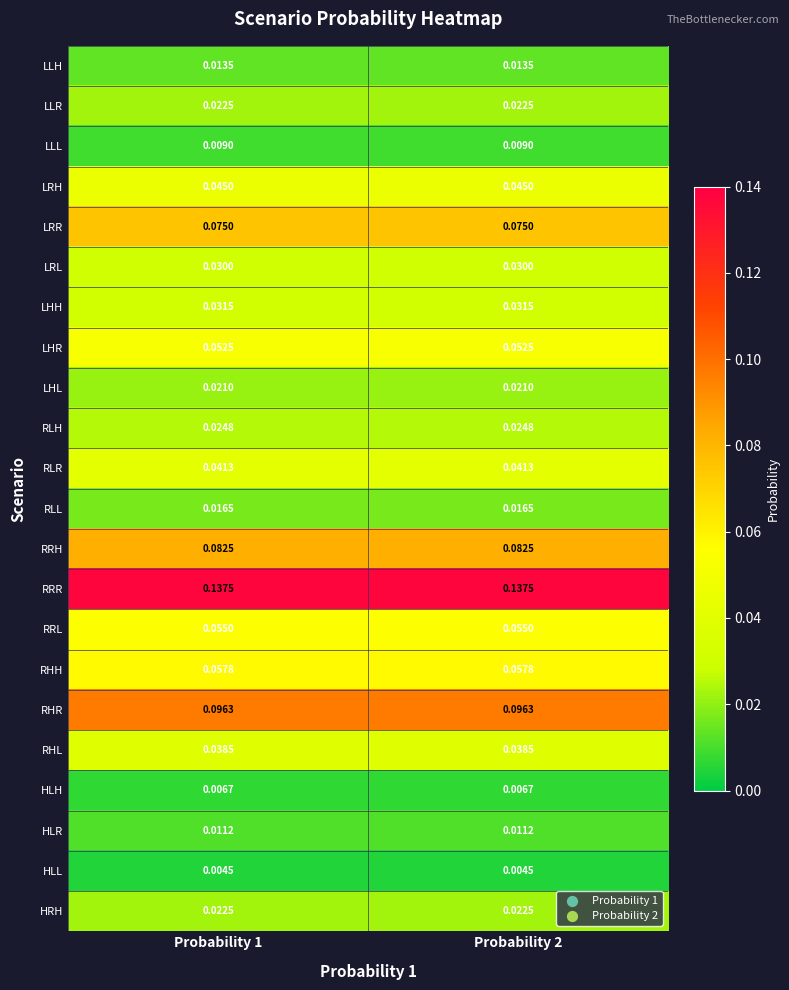

Which series has the largest total across all categories?

RRR